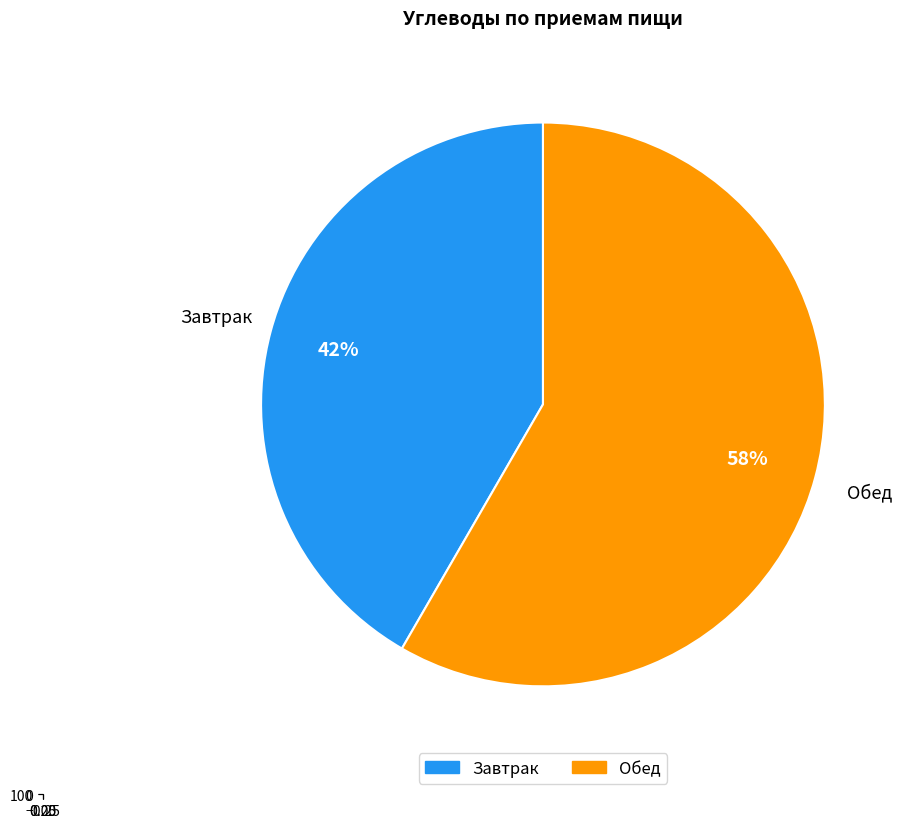

True or false: Обед accounts for 73% of the total.

False